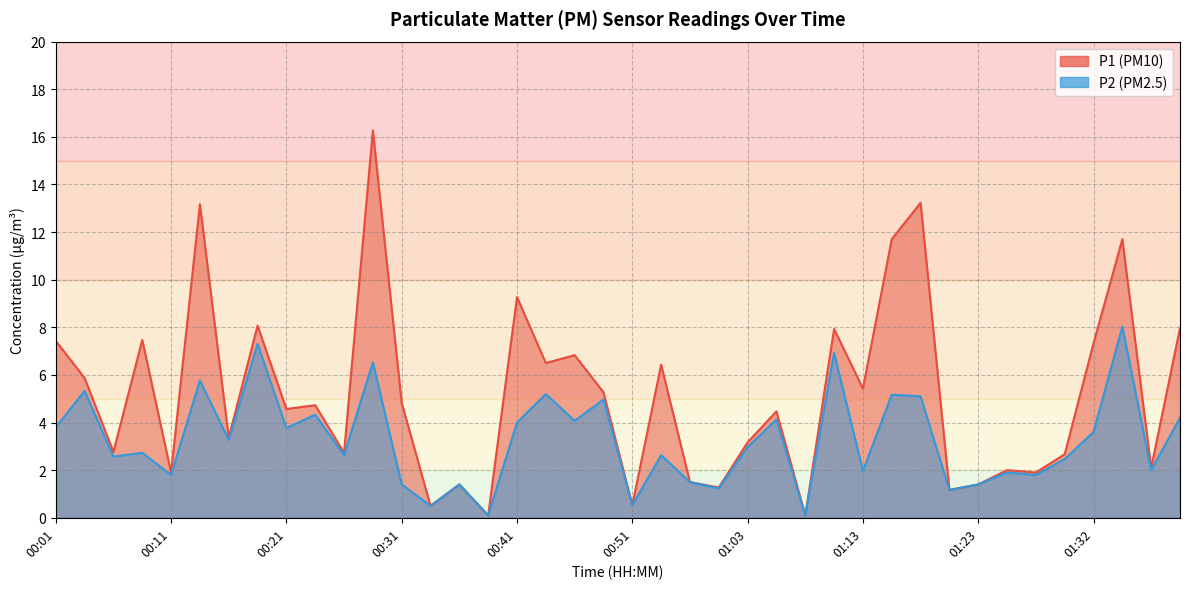

At which label does P2 first exceed 2?

00:01